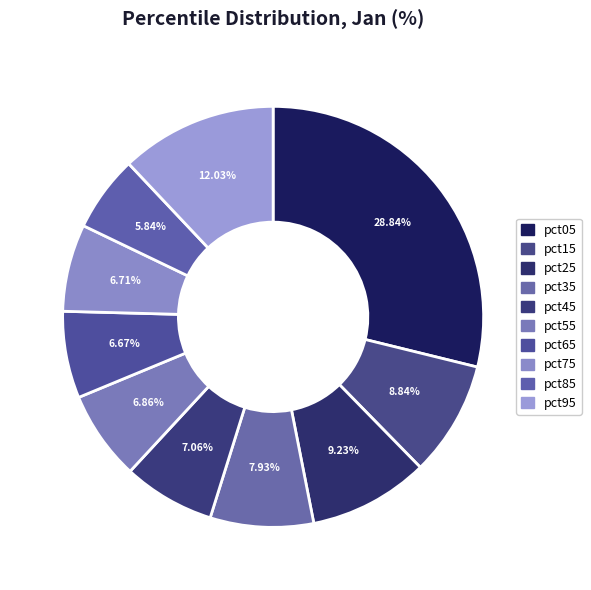

What percentage is the pct95 slice, to the nearest percent?

12%